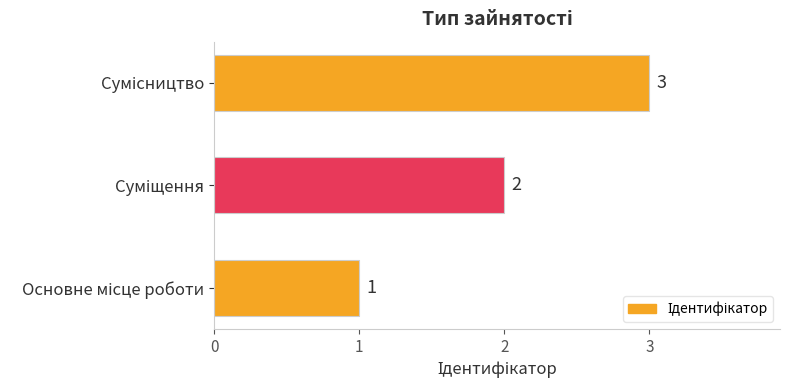

What is the difference between the second highest and minimum values?

1